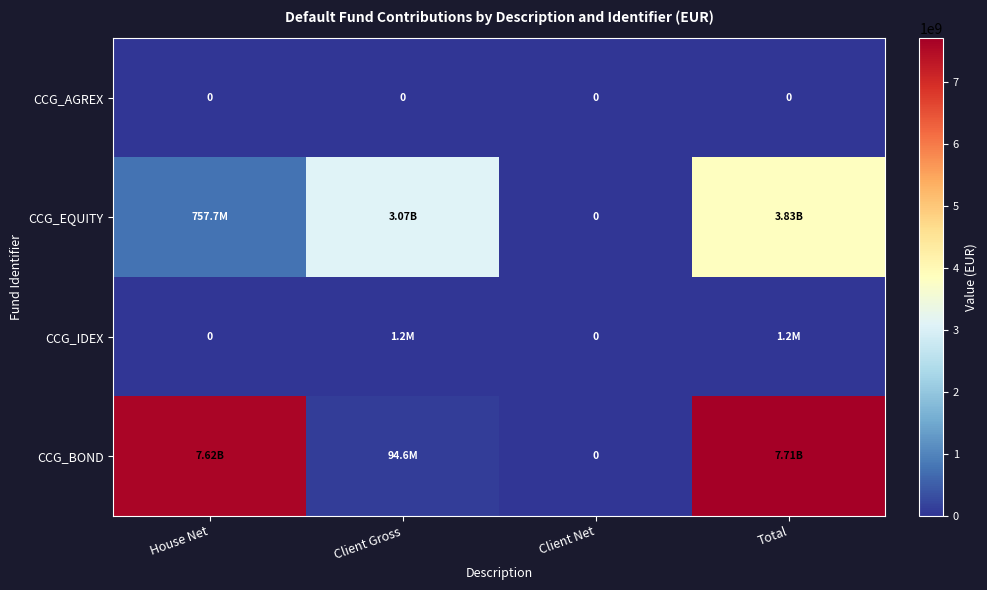

Which series changed the most between Client Gross and Client Net?

CCG_EQUITY